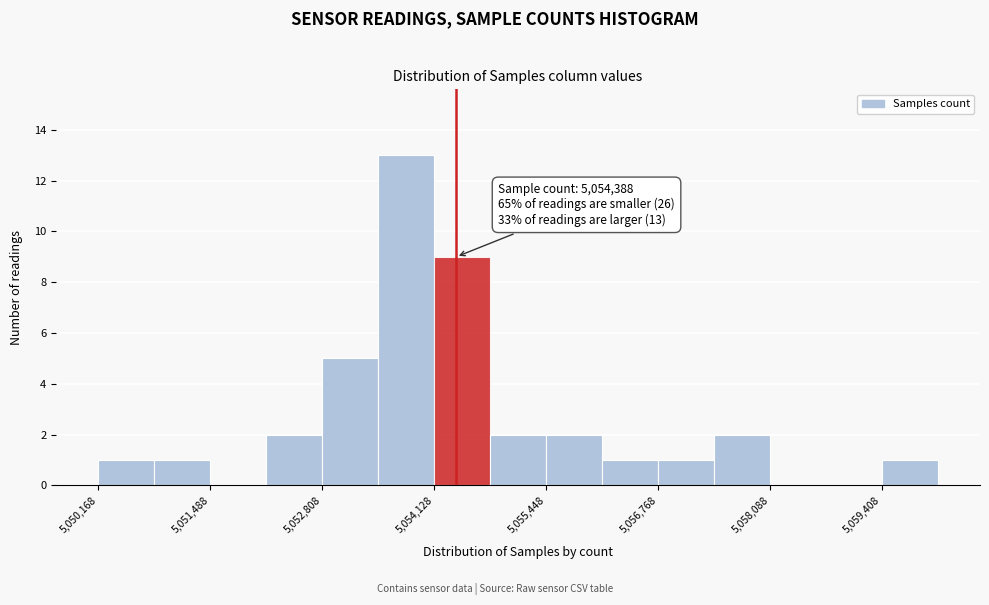

Read against the x-axis, roughly where is the centre of the tallest bar?

5053800